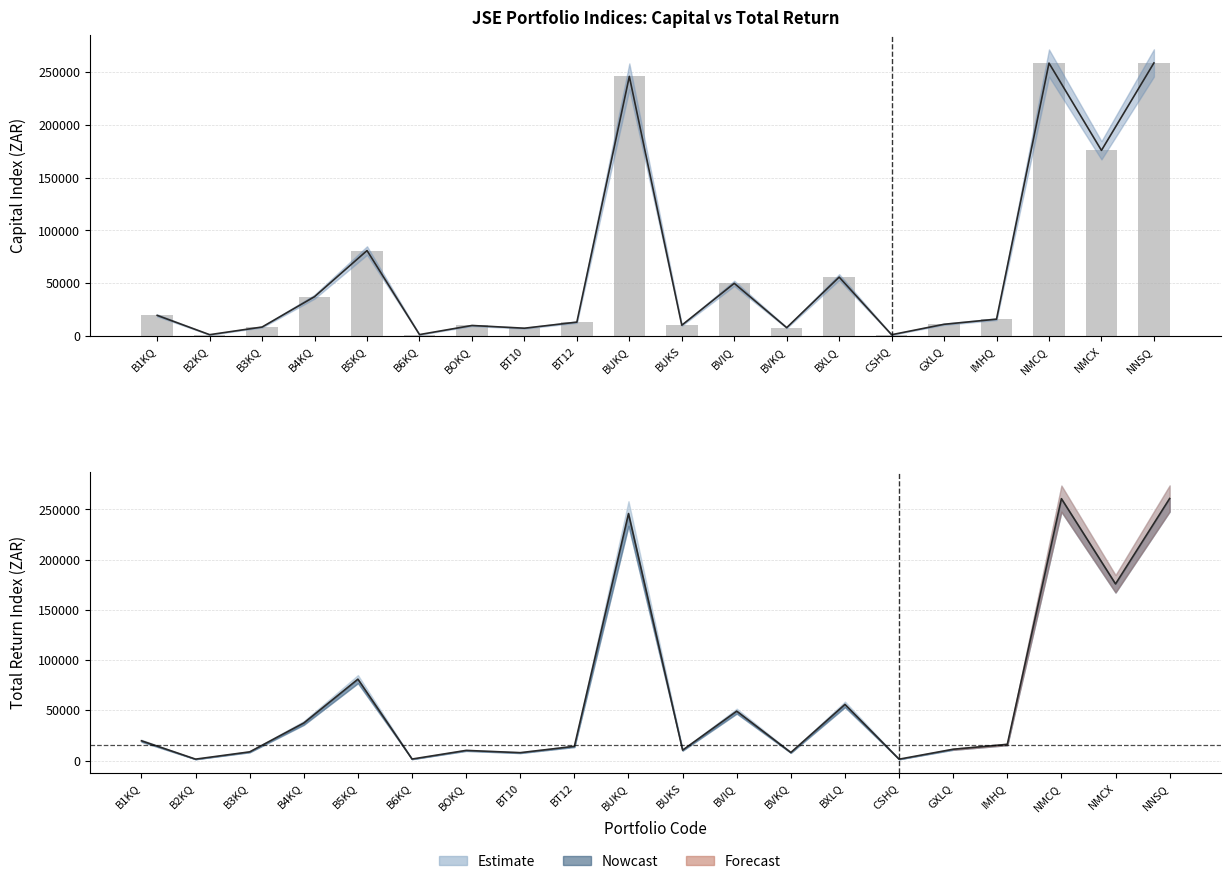

The value at B6KQ is 1493.8. True or false?

True